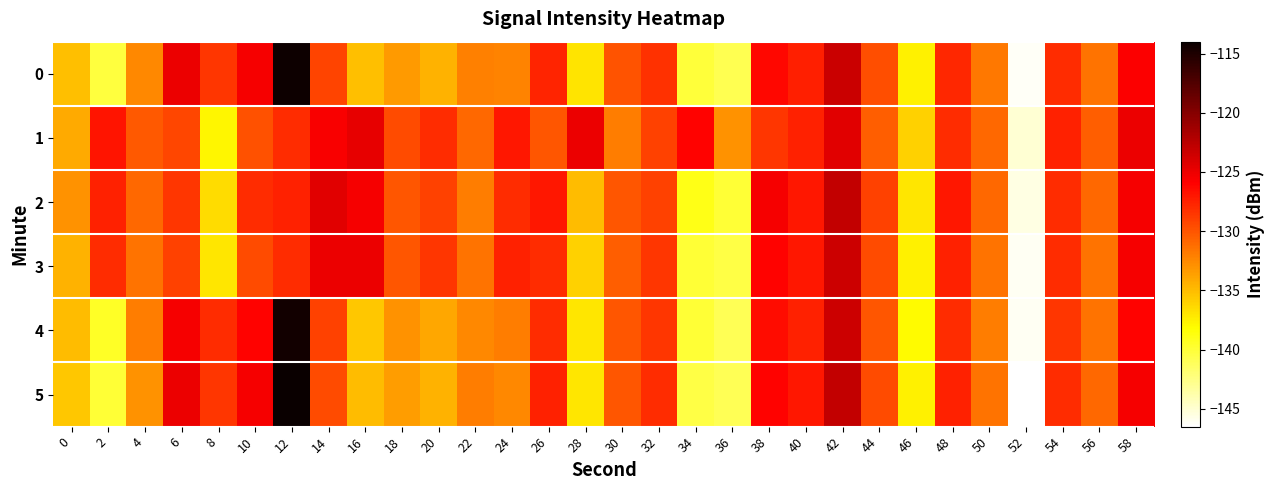

Count the number of categories in the chart.

30